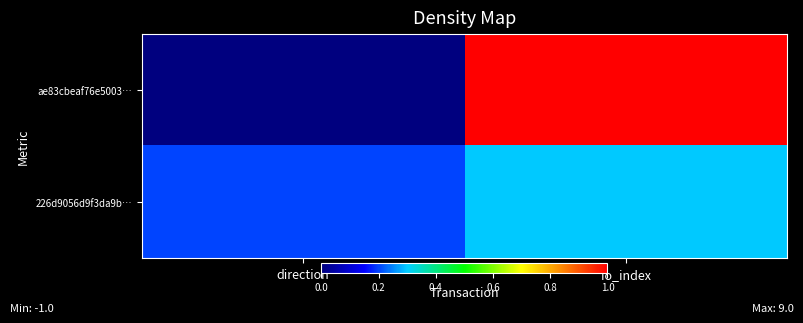

At how many categories does at least one series exceed 0?

2